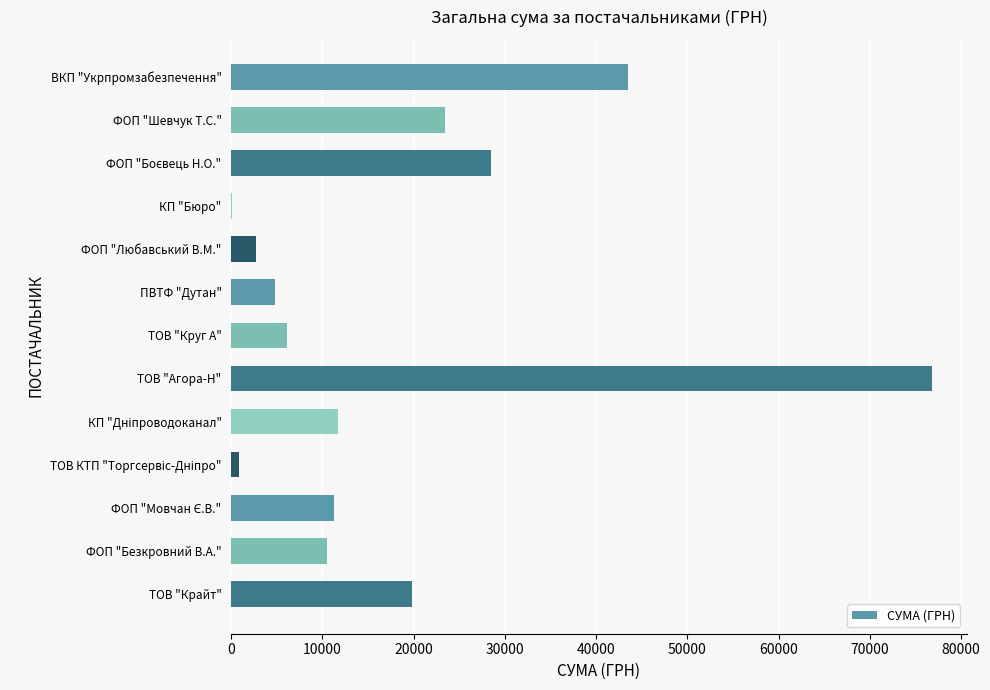

Approximately how many times larger is the value at ТОВ "Круг А" compared to ФОП "Шевчук Т.С."?

0.3